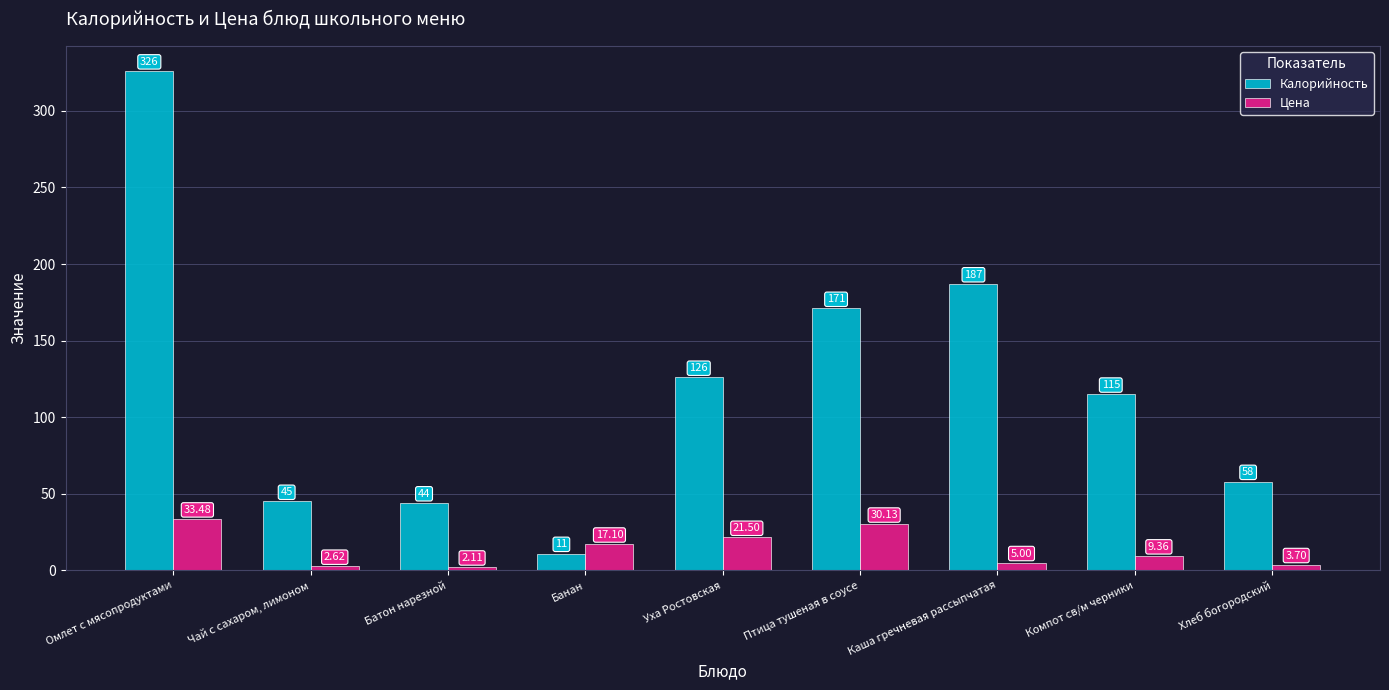

What is the difference between the Калорийность values at Хлеб богородский and Уха Ростовская?

68.0